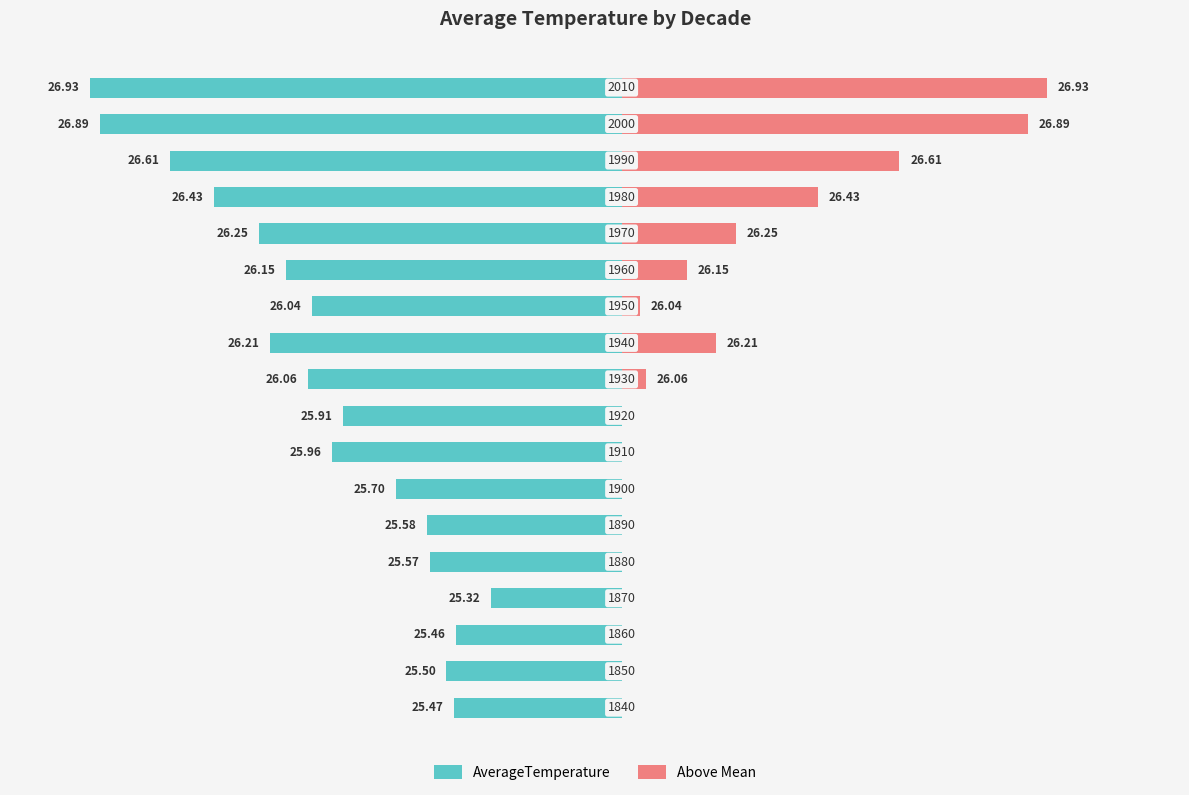

Rank the categories by Above Mean value from lowest to highest.

0, 1, 2, 3, 4, 5, 6, 7, 8, 11, 9, 12, 10, 13, 14, 15, 16, 17